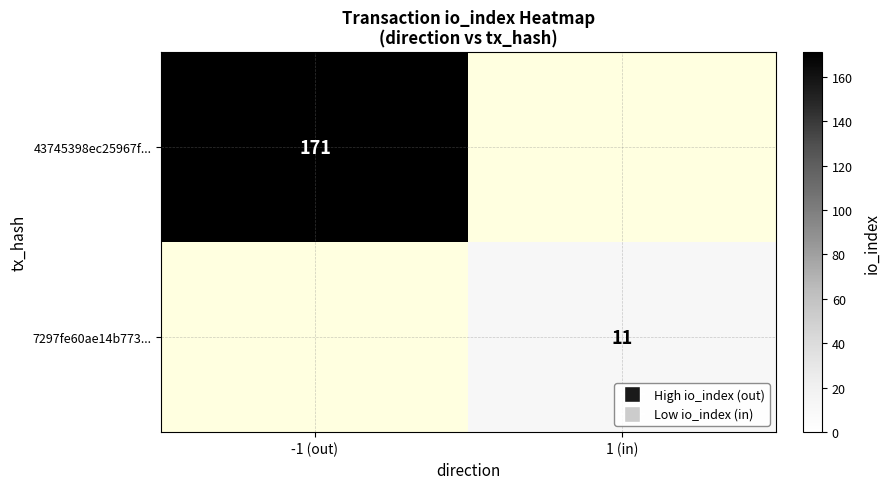

The 43745398ec25967f... series shows 171 at -1 (out). True or false?

True